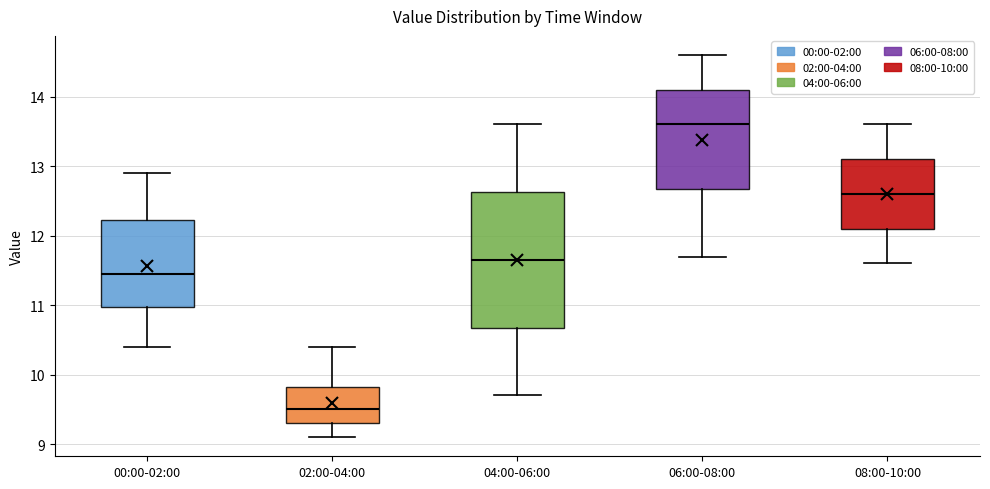

Where does the median line of the box for 02:00-04:00 sit on the y-axis? The values are not printed on the chart, so give them approximately, as read against the axis.

9.5